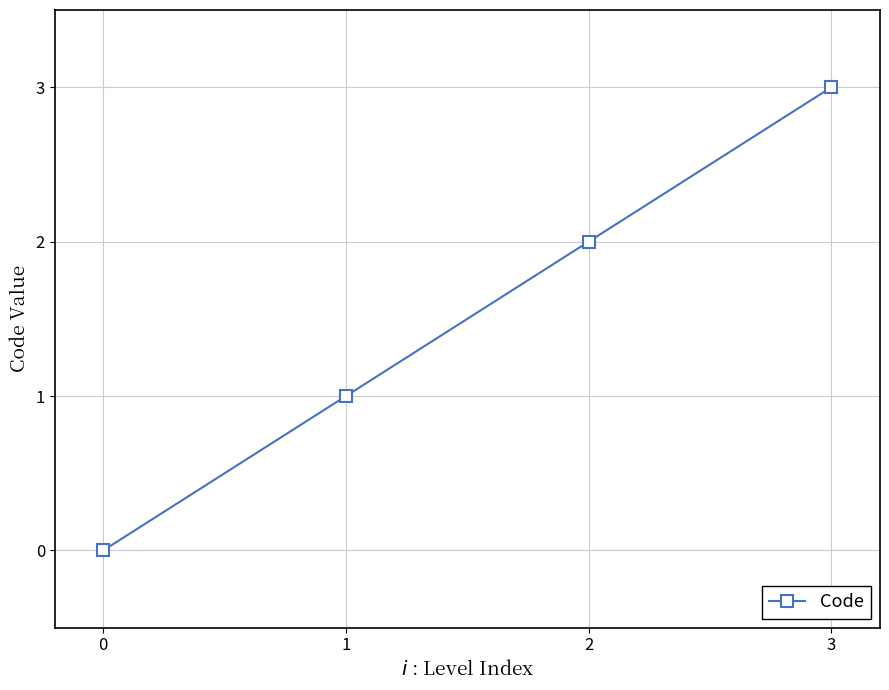

Rank the categories by value from lowest to highest.

0, 1, 2, 3